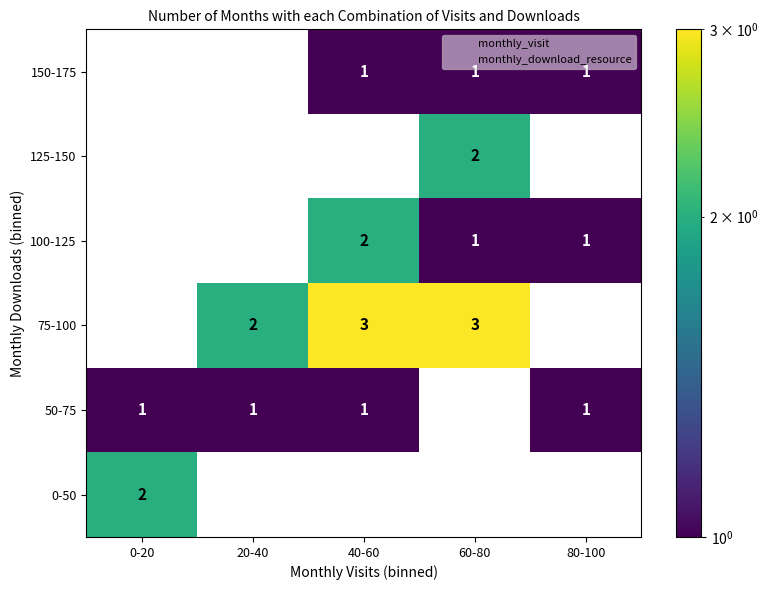

Reading right to left, list all the values displayed in this chart.

150-175: 80-100=1	60-80=1	40-60=1	20-40=0	0-20=0
125-150: 80-100=0	60-80=2	40-60=0	20-40=0	0-20=0
100-125: 80-100=1	60-80=1	40-60=2	20-40=0	0-20=0
75-100: 80-100=0	60-80=3	40-60=3	20-40=2	0-20=0
50-75: 80-100=1	60-80=0	40-60=1	20-40=1	0-20=1
0-50: 80-100=0	60-80=0	40-60=0	20-40=0	0-20=2